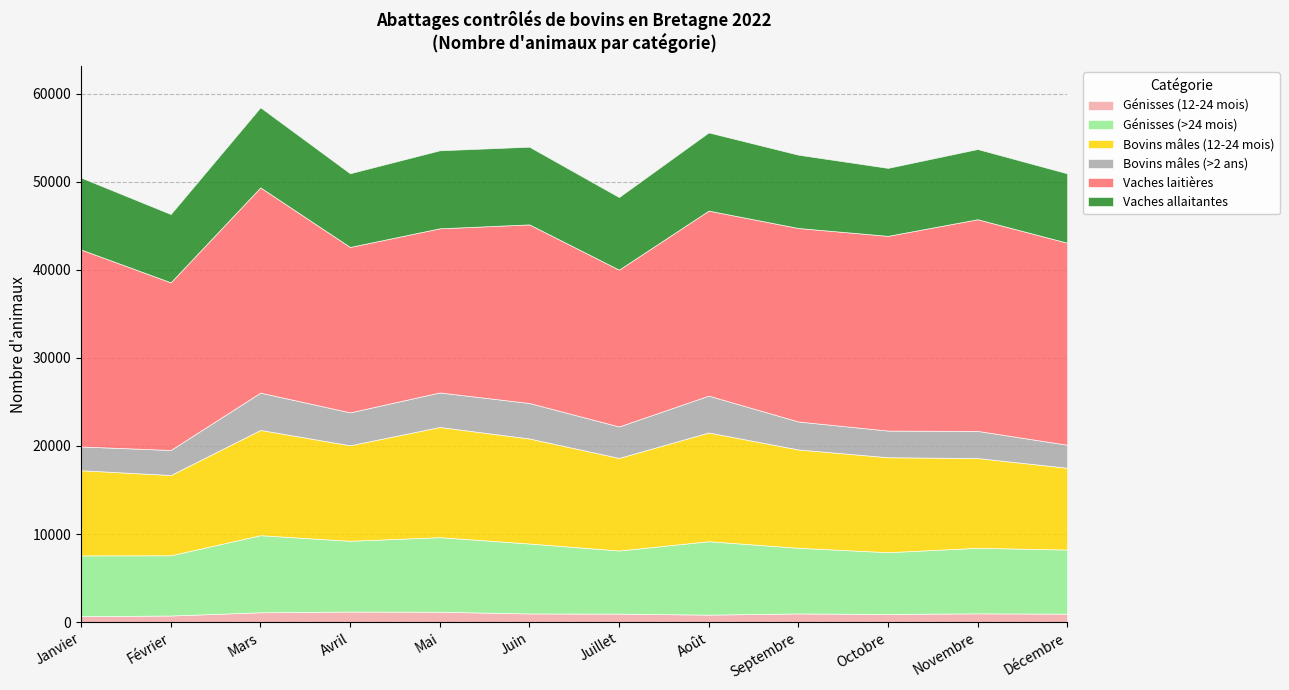

Which series changed the most between Mars and Juillet?

Vaches laitières